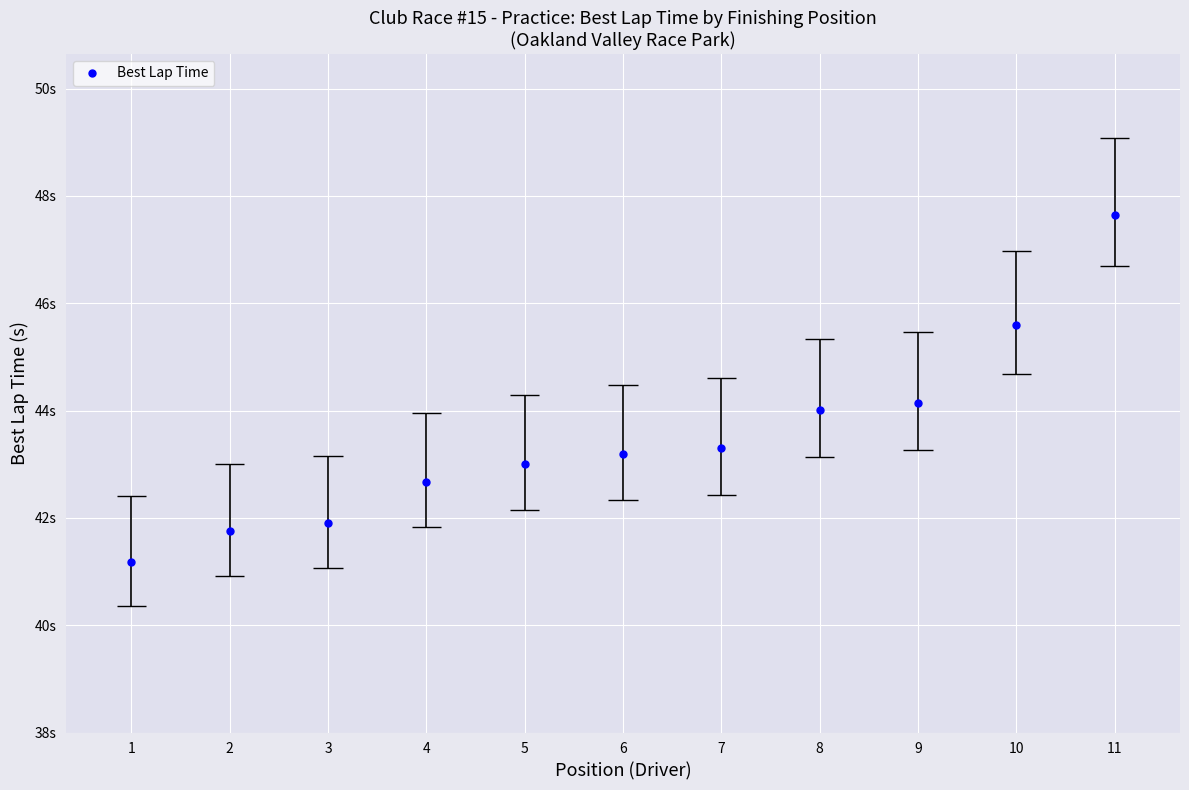

How many categories are shown in the chart?

11